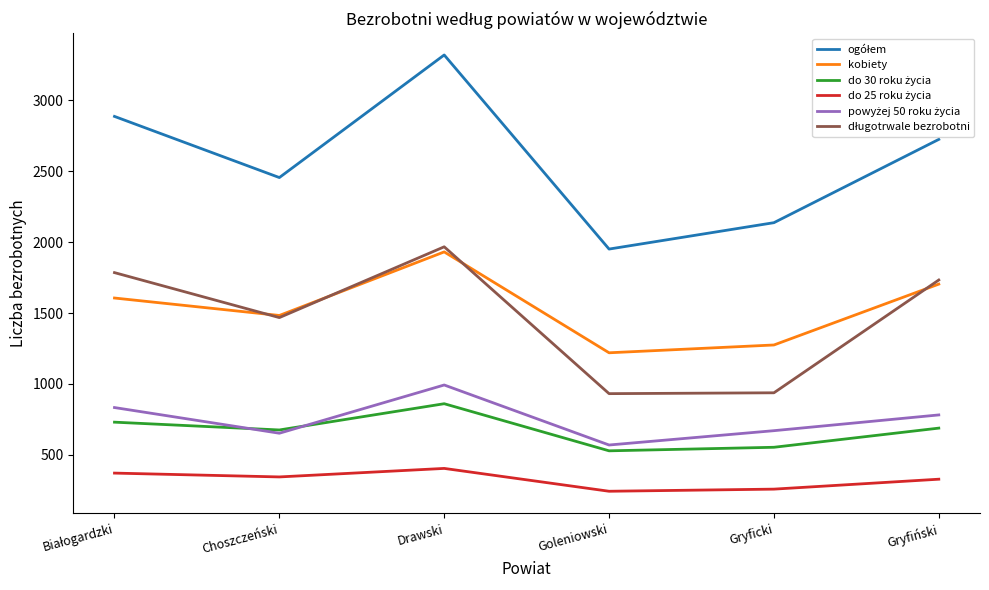

What is the spread (max minus min) of values at Choszczeński?

2110